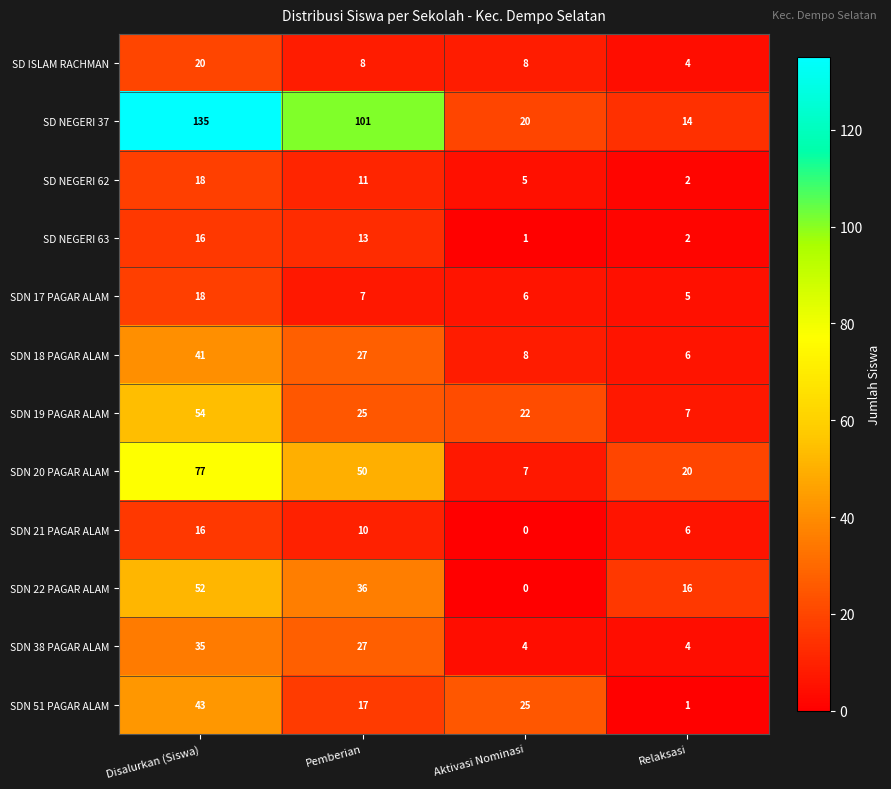

The SDN 19 PAGAR ALAM series shows 10 at Relaksasi. True or false?

False